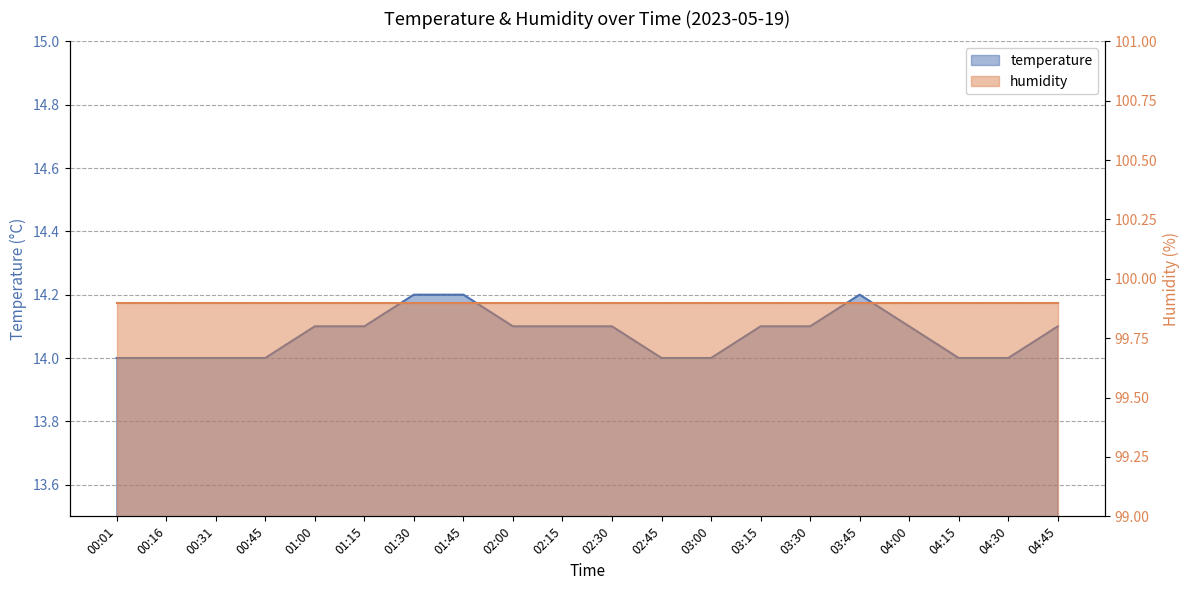

List the labels in order of value, largest first.

01:30, 01:45, 03:45, 01:00, 01:15, 02:00, 02:15, 02:30, 03:15, 03:30, 04:00, 04:45, 00:01, 00:16, 00:31, 00:45, 02:45, 03:00, 04:15, 04:30